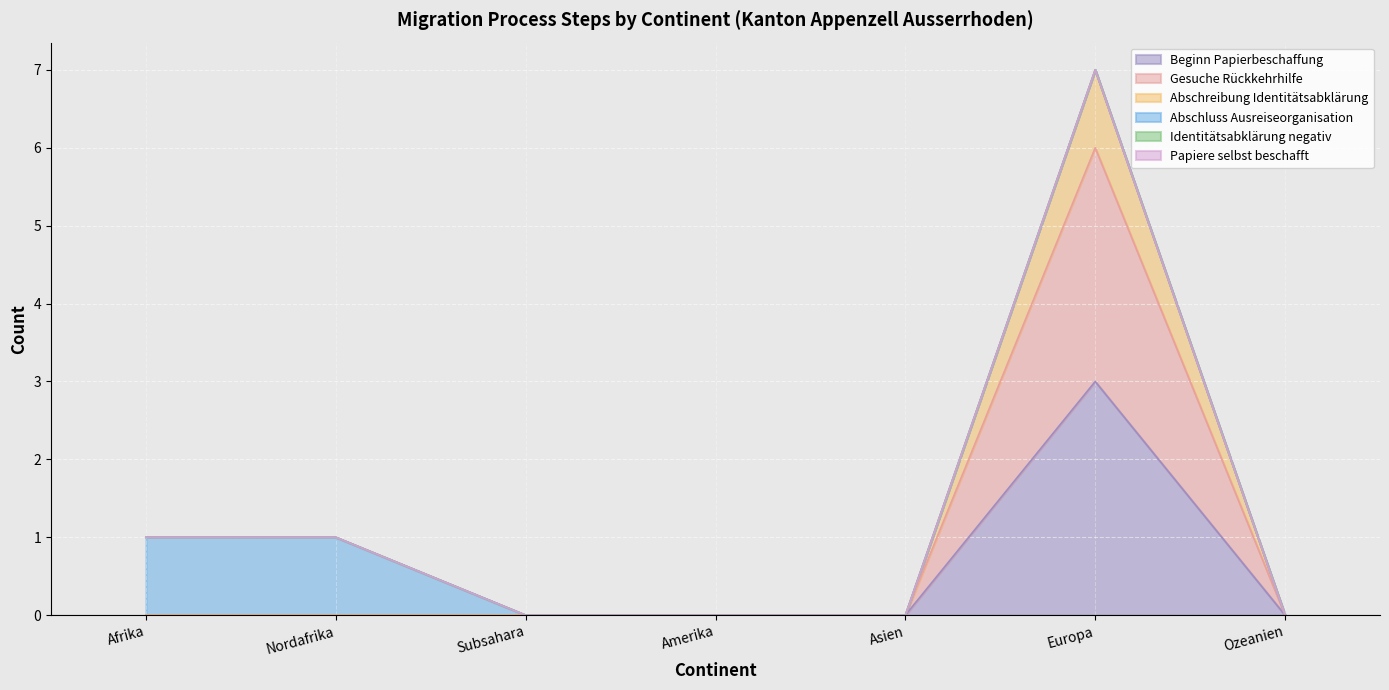

Which label corresponds to the smallest value in the chart?

Afrika